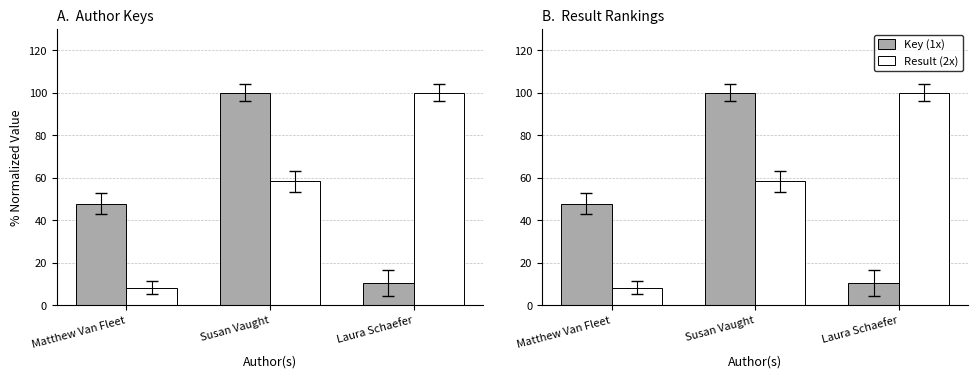

The value of Key (1x) at Matthew Van Fleet is 11.2. True or false?

False